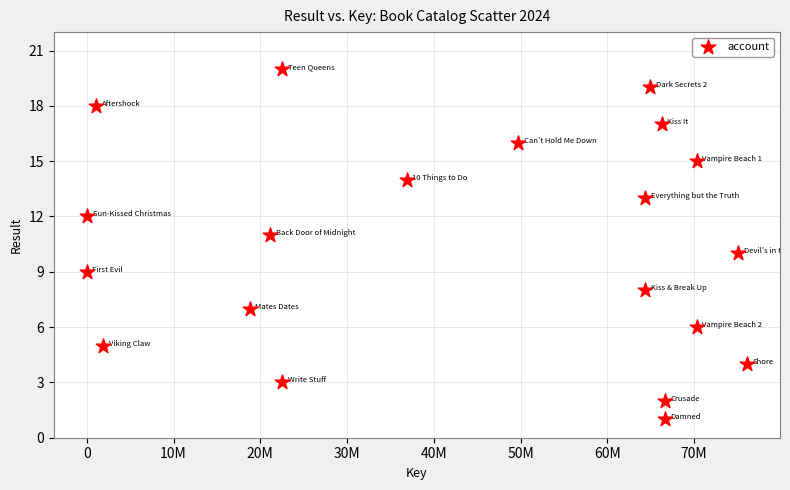

What is the range of X values (max minus min)?

76104556